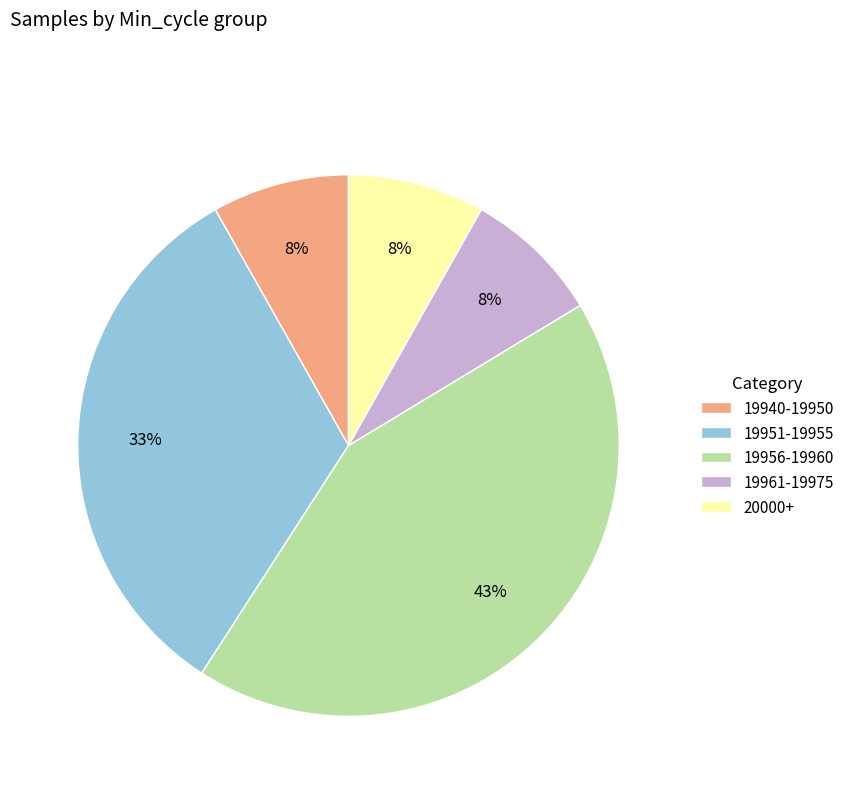

Is there a majority slice in this chart?

No